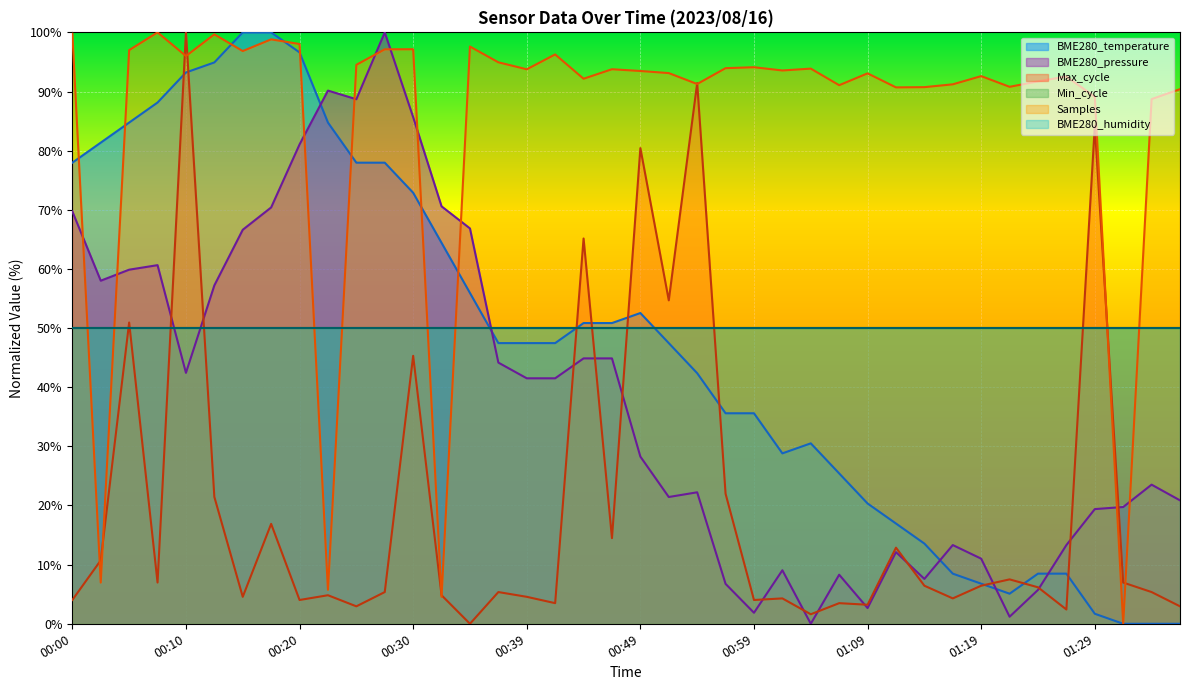

Rank the categories by value from lowest to highest.

01:31, 01:34, 01:36, 01:29, 01:21, 01:19, 01:16, 01:24, 01:26, 01:14, 01:11, 01:09, 01:06, 01:01, 01:04, 00:57, 00:59, 00:54, 00:37, 00:39, 00:42, 00:52, 00:44, 00:47, 00:49, 00:35, 00:32, 00:30, 00:00, 00:25, 00:27, 00:03, 00:05, 00:22, 00:08, 00:10, 00:13, 00:20, 00:15, 00:17